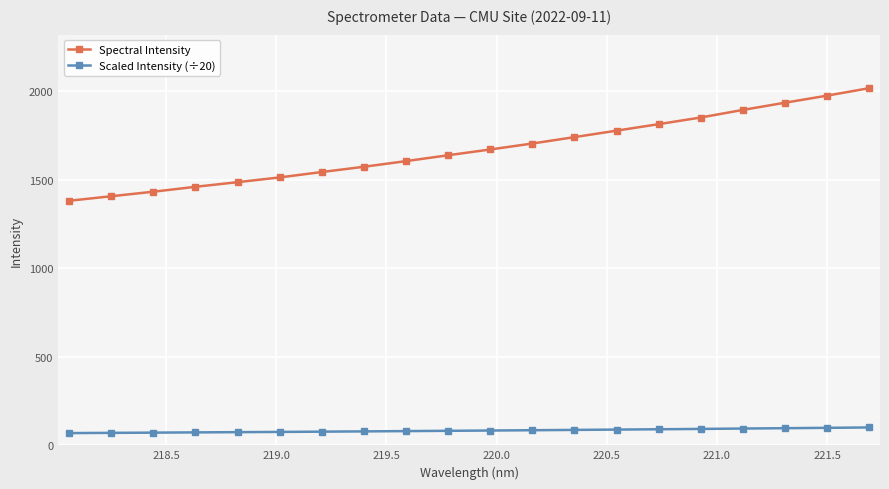

What is the sum of all Spectral Intensity values?

33409.8